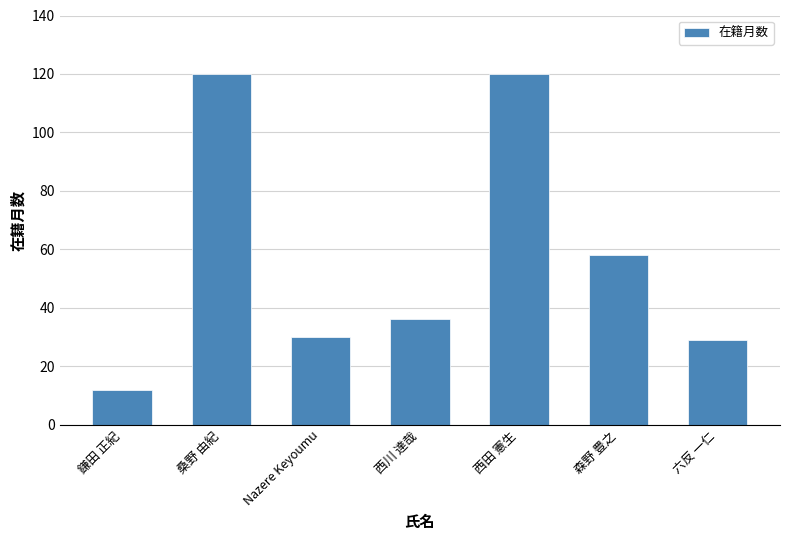

What is the greatest value displayed?

120